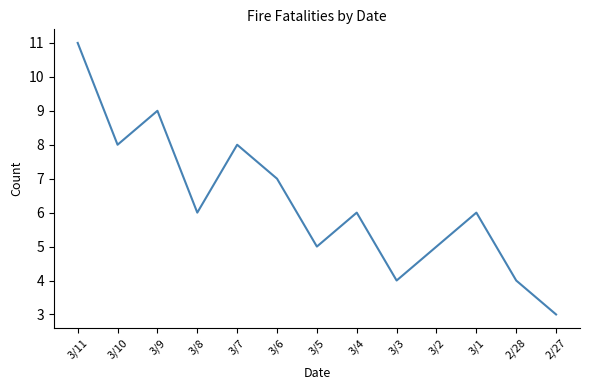

What is the smallest value displayed?

3